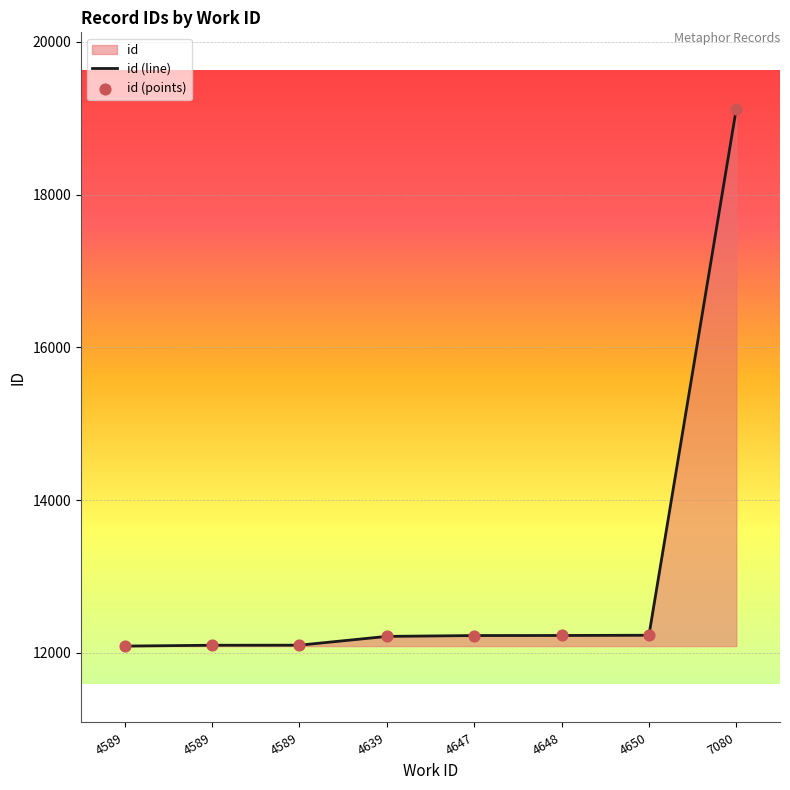

Which series contains the highest Y value?

id (line)